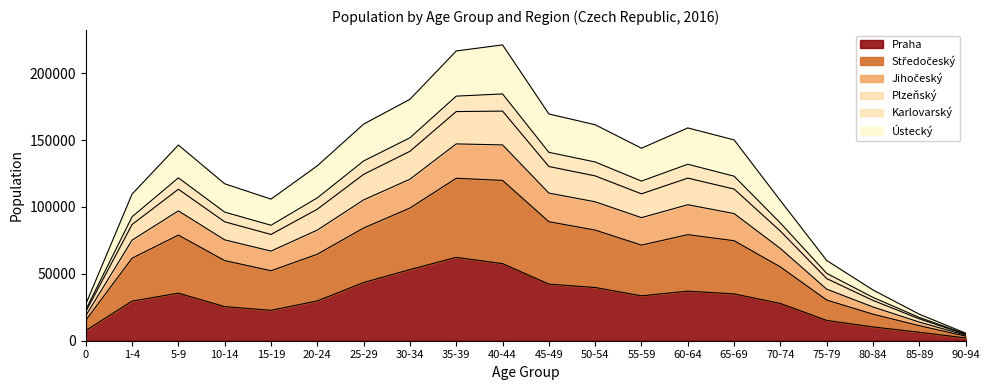

True or false: Ústecký and Praha cross at least once.

False